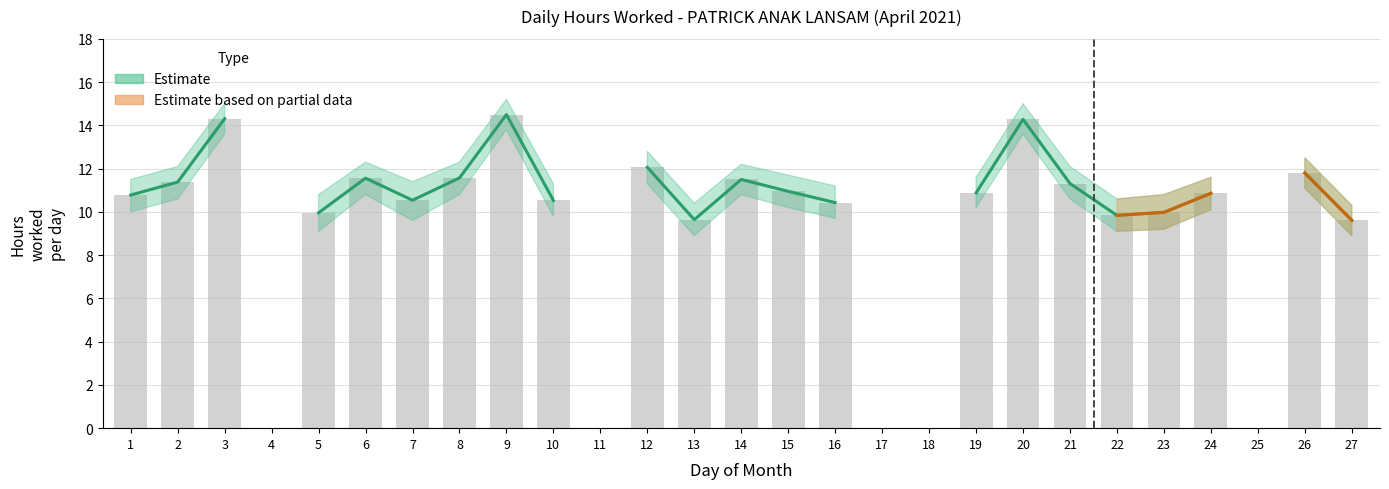

What is the maximum value shown in the chart?

15.2